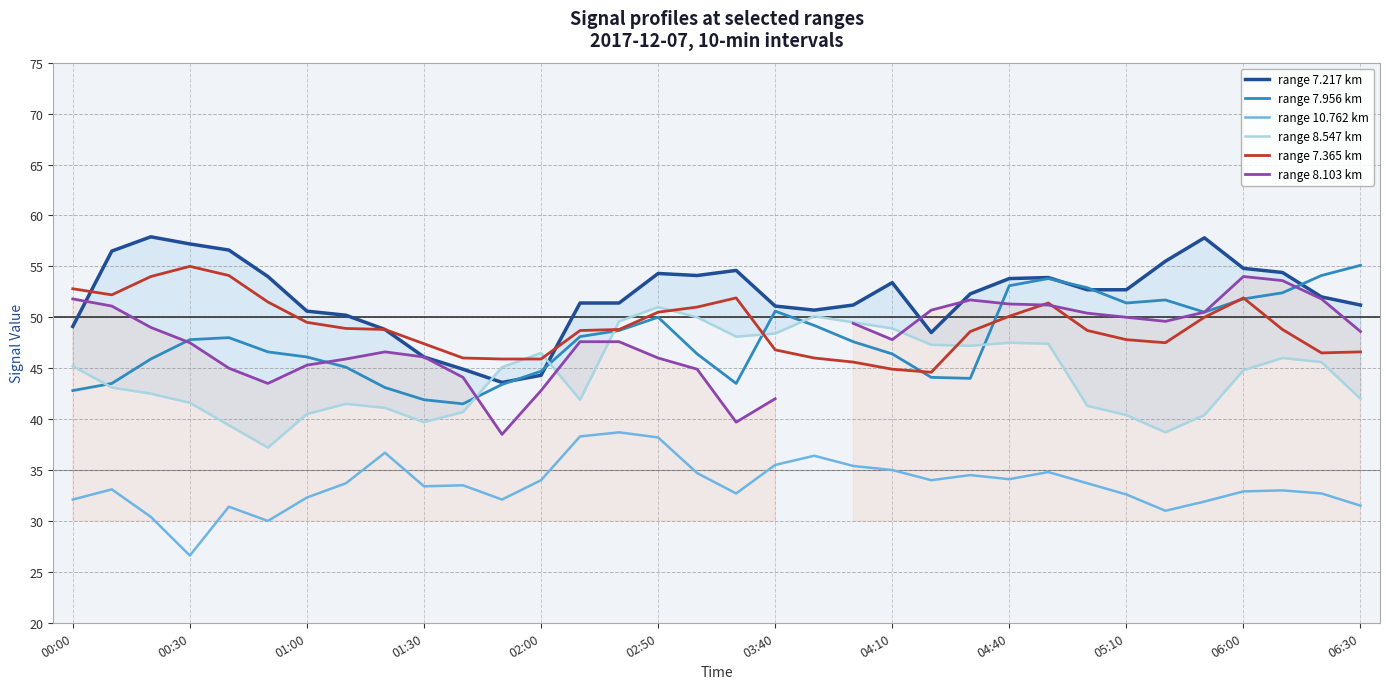

The range 10.762 km series shows 34.0 at 02:00. True or false?

True